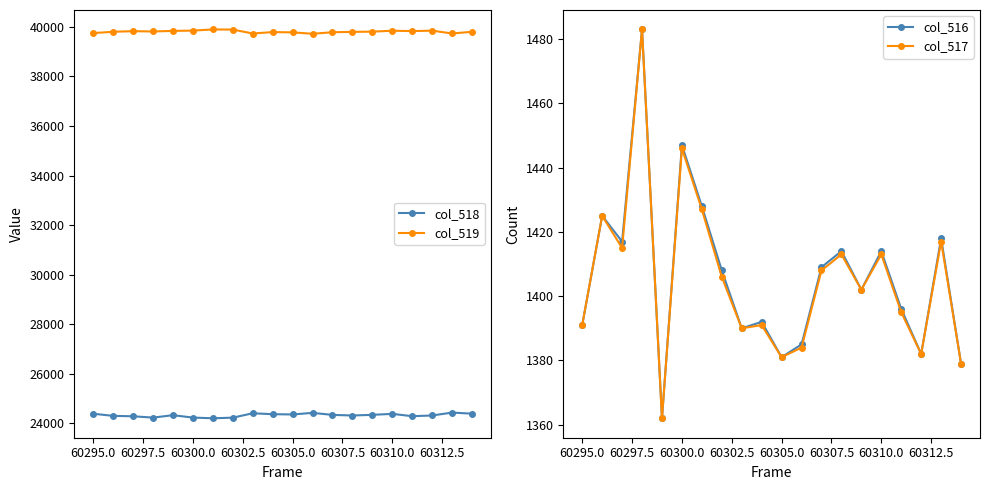

True or false: col_519 has more than 0 interior local peaks.

True